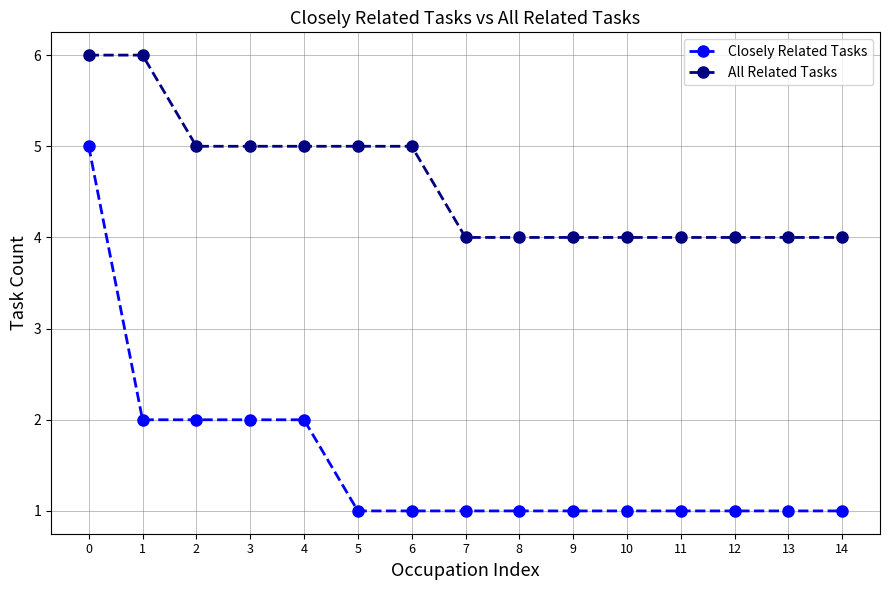

What is the smallest value displayed?

1